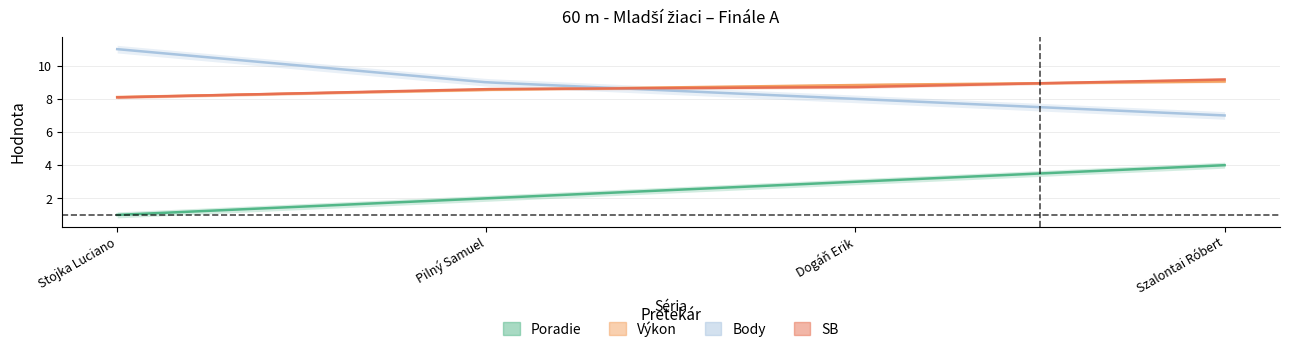

Reading right to left, extract all data points from this chart.

Poradie: 4.0	3.0	2.0	1.0
Výkon: 9.1	8.8	8.6	8.1
Body: 7.0	8.0	9.0	11.0
SB: 9.2	8.7	8.6	8.1